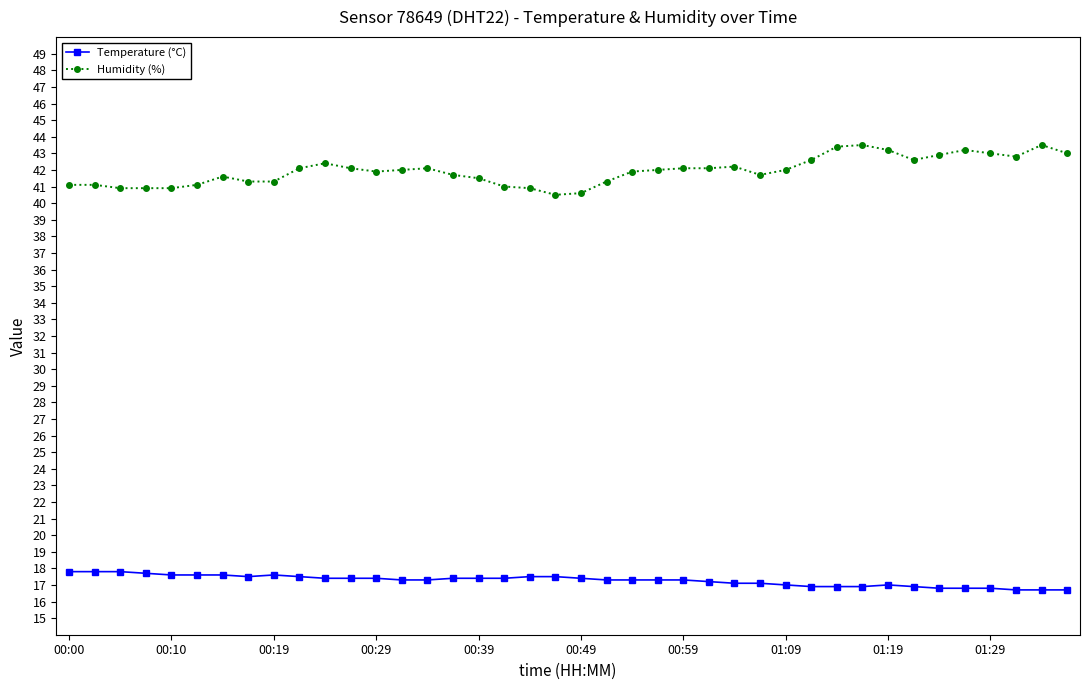

Which series has the largest range (max minus min)?

Humidity (%)